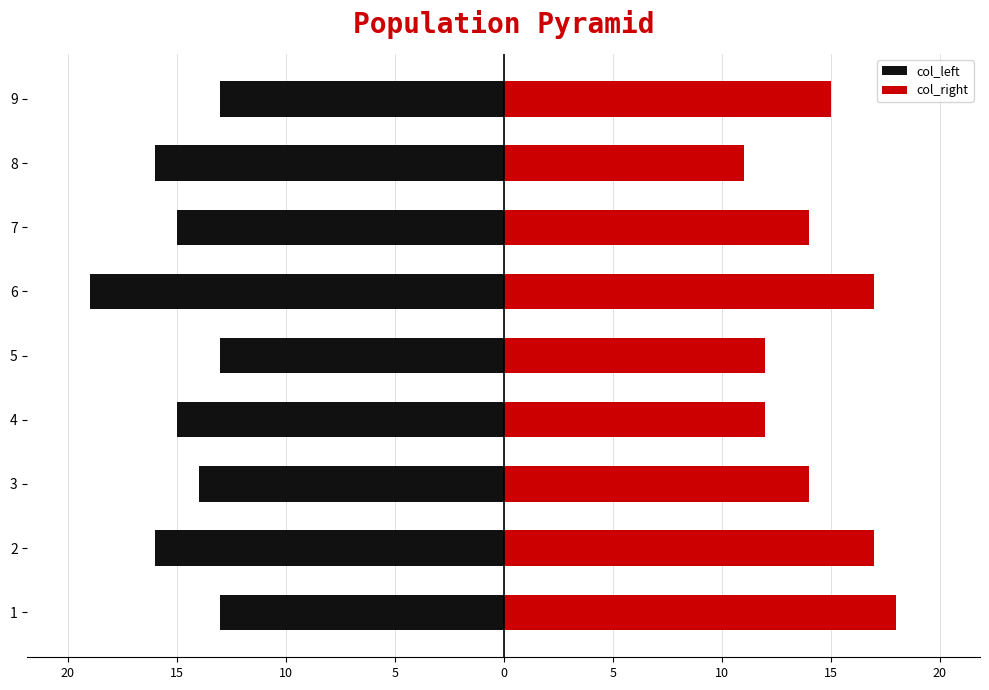

True or false: col_right has a value of 9 at 15.

False